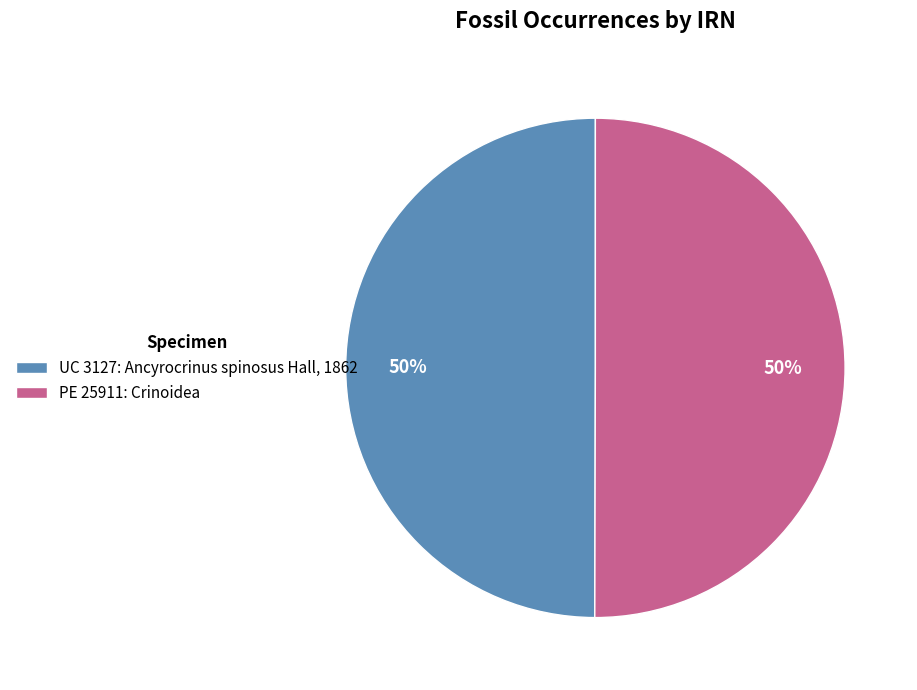

To the nearest percent, what percentage of the pie is UC 3127: Ancyrocrinus spinosus Hall, 1862?

50%